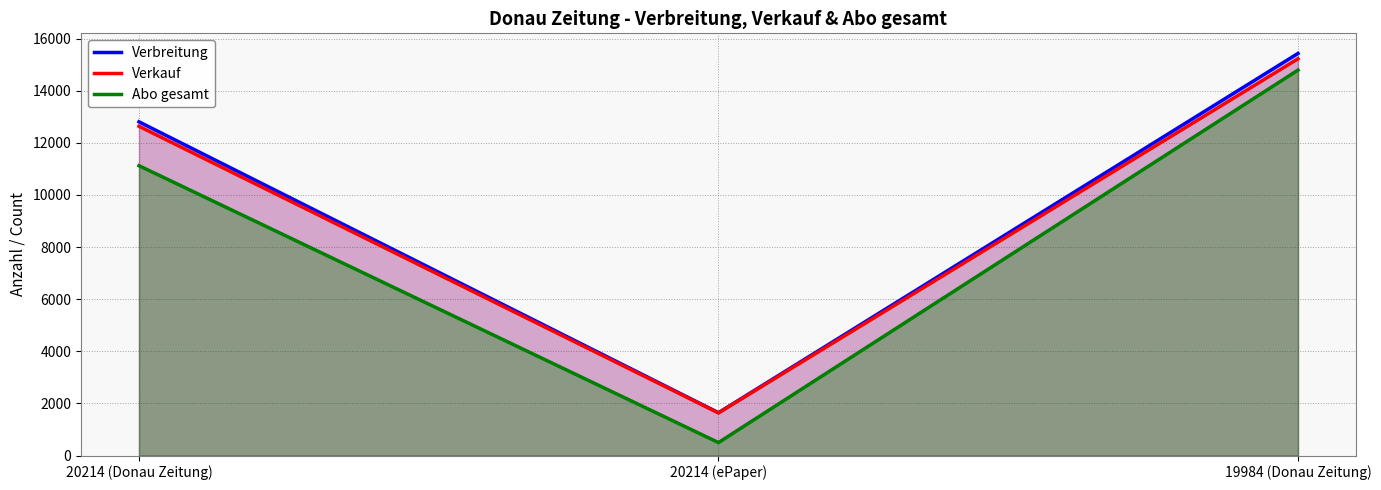

What is the sum of the Abo gesamt values at 20214 (ePaper) and 20214 (Donau Zeitung)?

11621